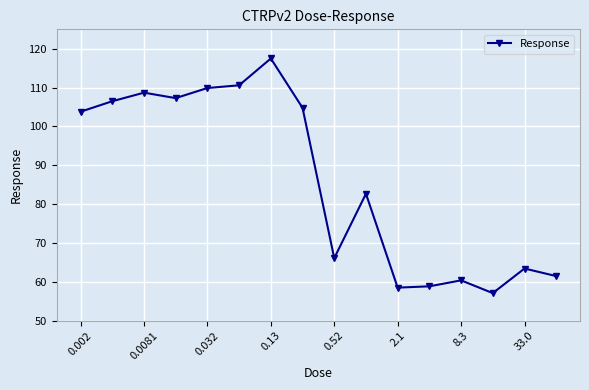

What is the difference between the maximum and minimum values?

60.4